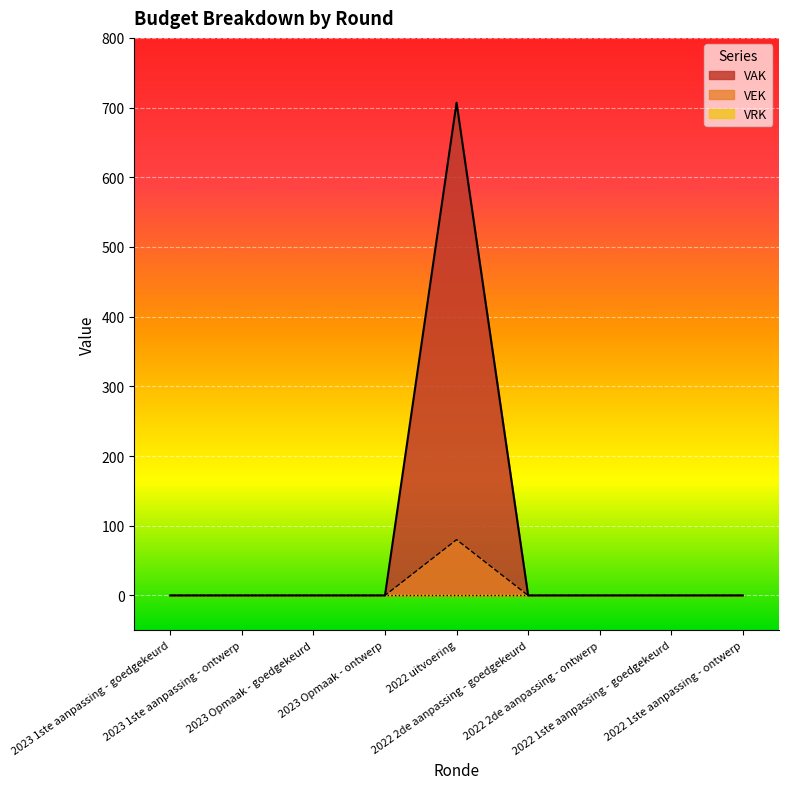

What is the highest value of the VAK series?

707